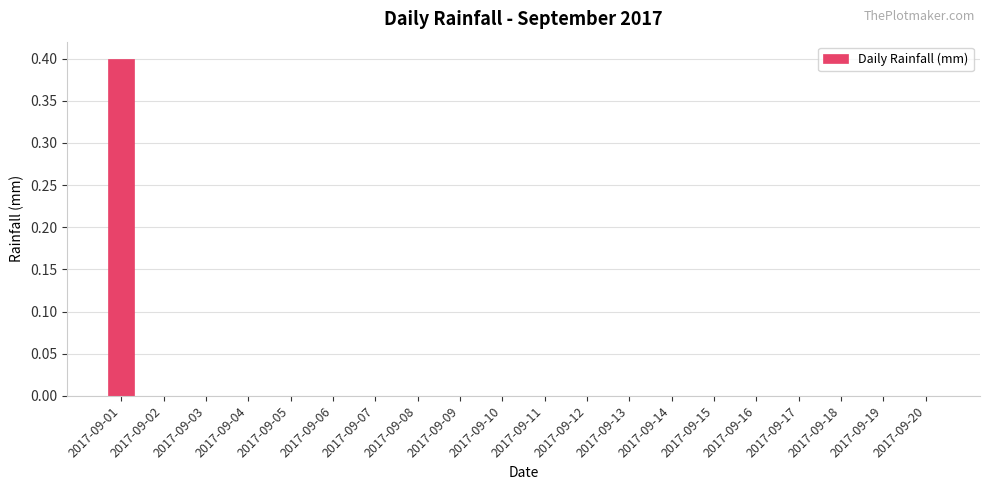

Reading left to right, list all the values displayed in this chart.

0.4	0.0	0.0	0.0	0.0	0.0	0.0	0.0	0.0	0.0	0.0	0.0	0.0	0.0	0.0	0.0	0.0	0.0	0.0	0.0